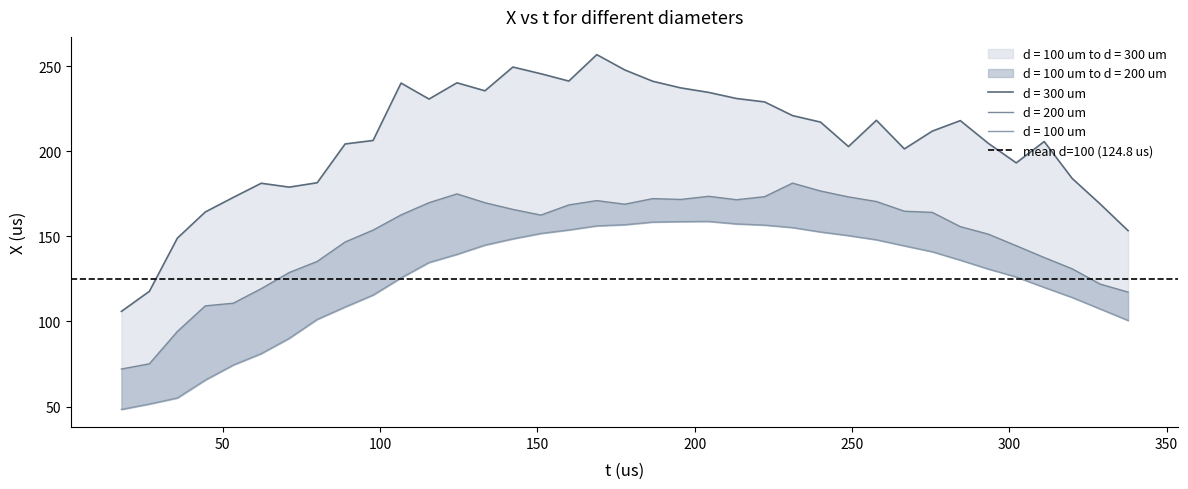

Reading left to right, what are all the values shown in this chart?

d = 100 um: 48.4	51.5	55.1	65.6	74.4	81.1	90.1	101.2	108.5	115.5	125.6	134.6	139.4	144.9	148.5	151.7	153.7	156.1	156.8	158.4	158.6	158.8	157.3	156.6	155.1	152.6	150.4	148.0	144.4	140.9	136.0	130.8	126.2	120.0	114.1	107.4	100.6
d = 200 um: 72.1	75.2	94.1	109.2	110.7	119.3	128.7	135.3	146.7	153.7	162.6	169.8	174.9	169.8	165.8	162.5	168.5	171.0	168.9	172.2	171.7	173.5	171.5	173.3	181.3	176.6	173.2	170.5	164.8	164.1	155.7	151.3	144.5	137.6	131.0	122.0	117.3
d = 300 um: 105.9	117.7	148.9	164.3	172.9	181.2	178.9	181.5	204.3	206.3	240.0	230.6	240.2	235.5	249.4	245.5	241.2	256.7	247.7	241.1	237.2	234.5	230.9	228.9	220.9	217.1	202.7	218.2	201.4	211.8	218.0	204.7	193.2	205.7	184.0	169.0	153.3